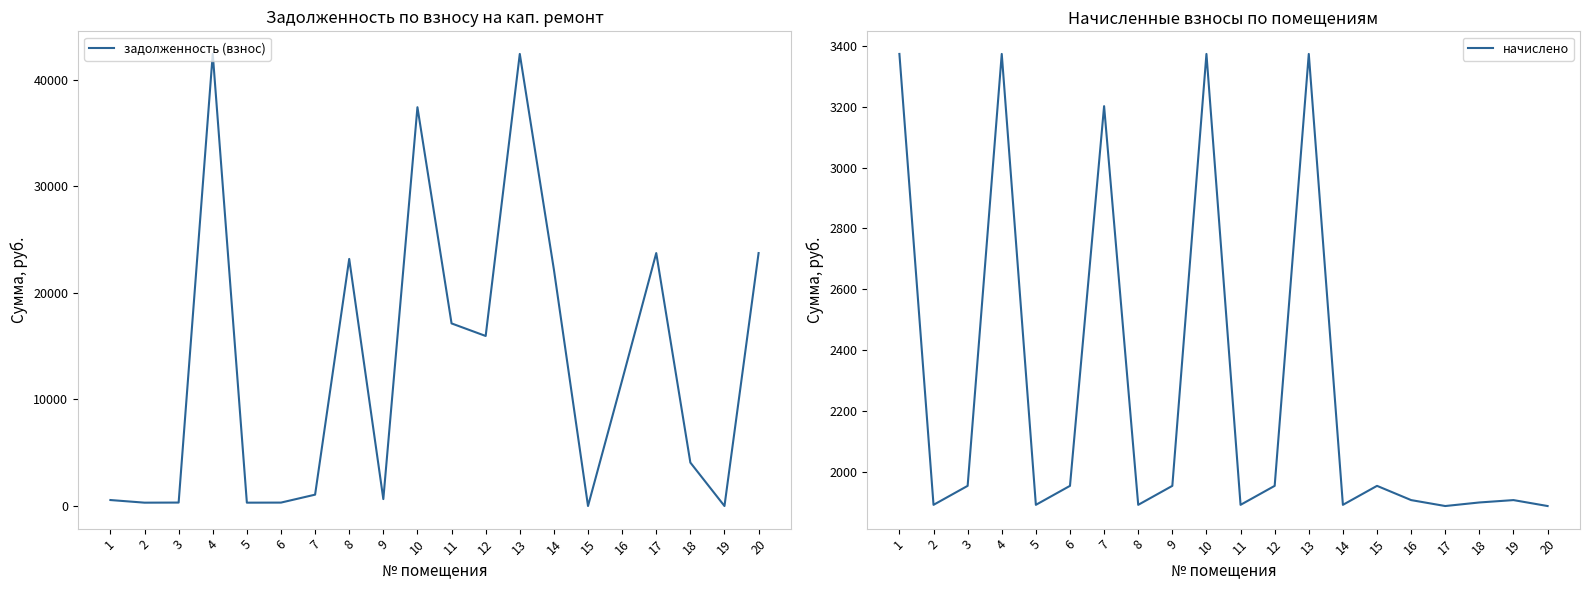

The value of задолженность (взнос) at 1 is 344.3. True or false?

False